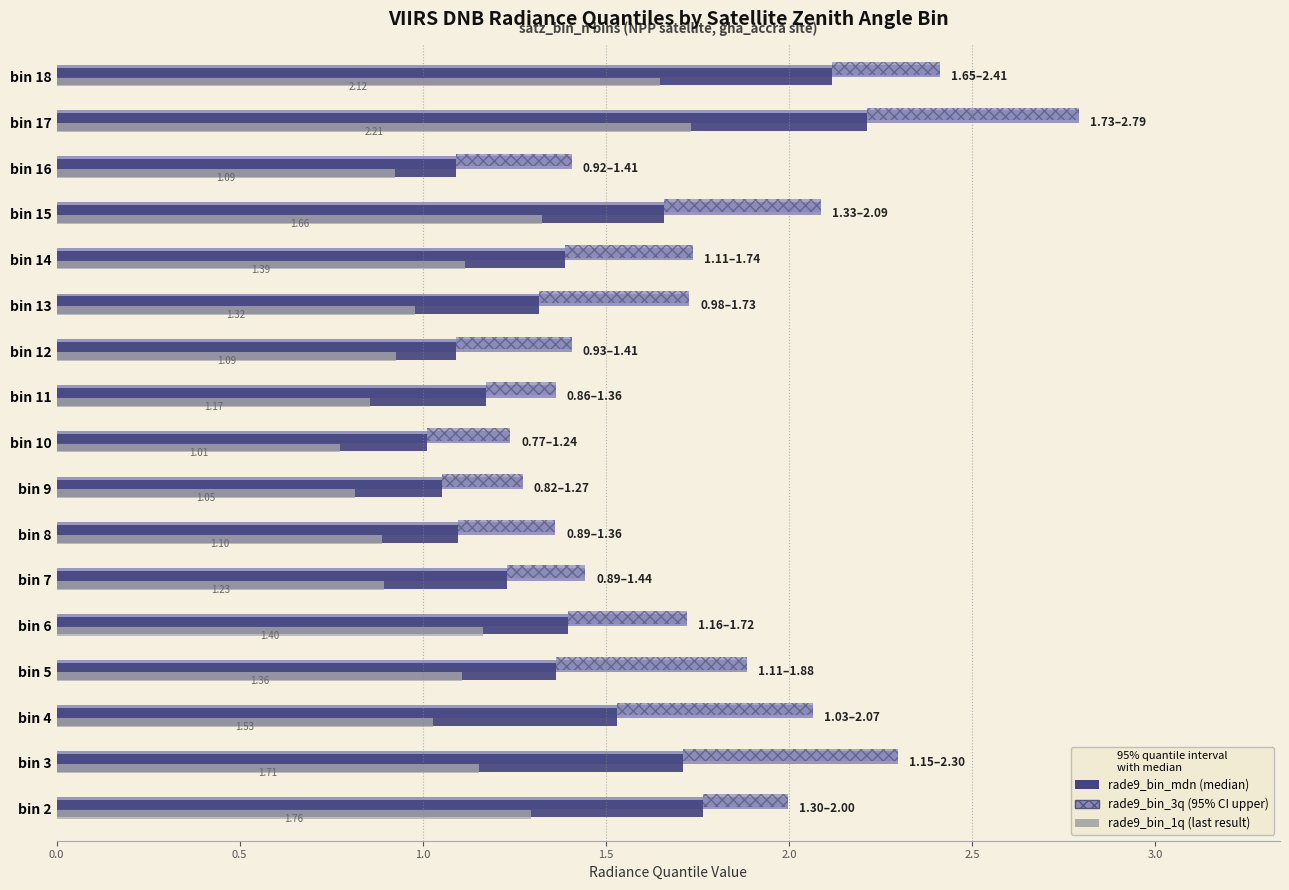

At which category is the sum across all series the highest?

bin 17